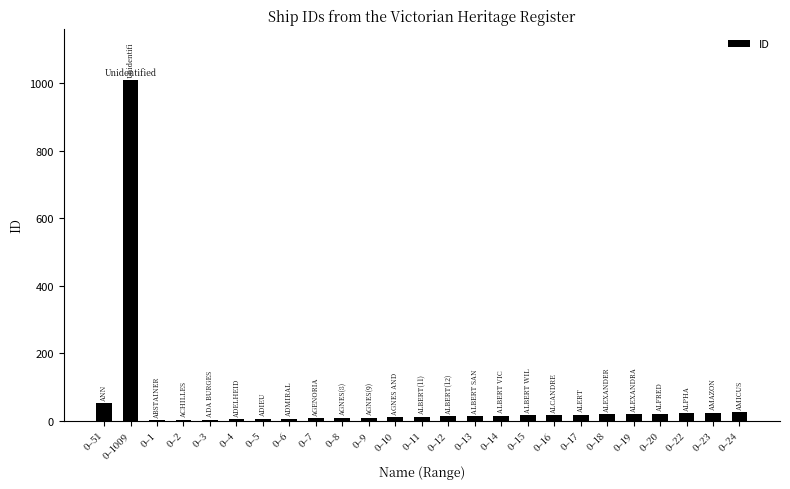

What is the sum of all values?

1339